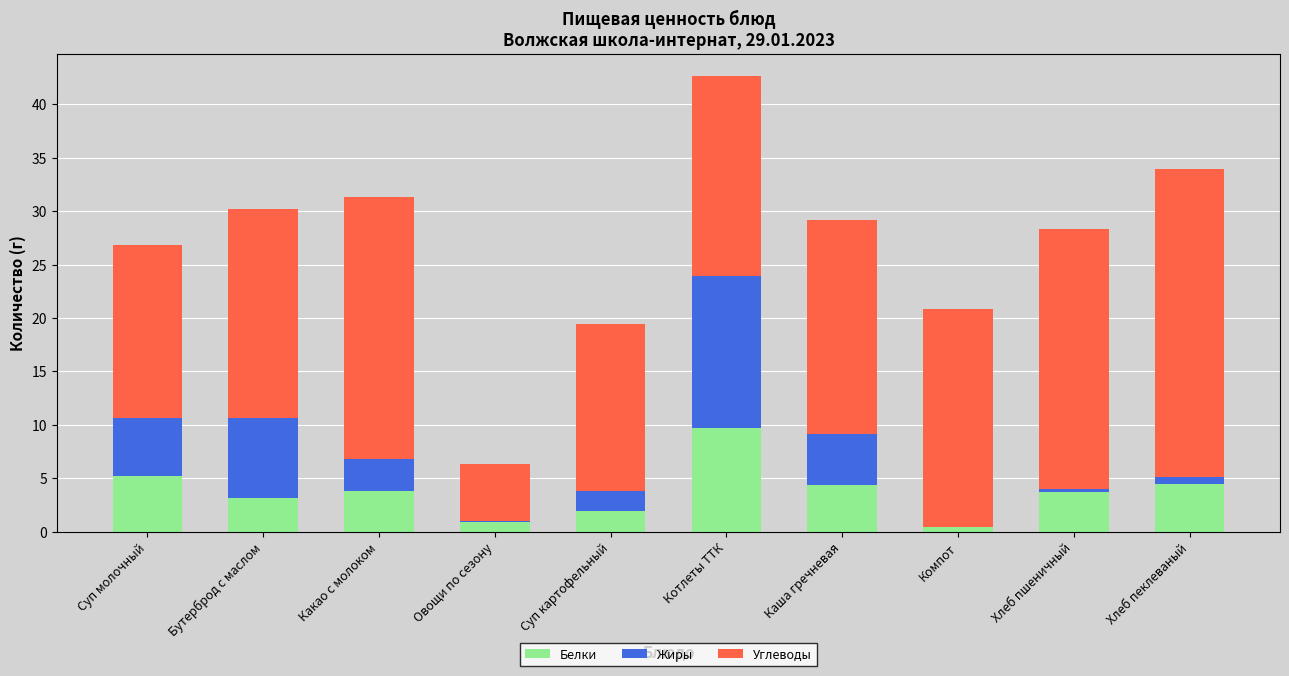

Which category has the highest value in the Белки series?

Котлеты ТТК